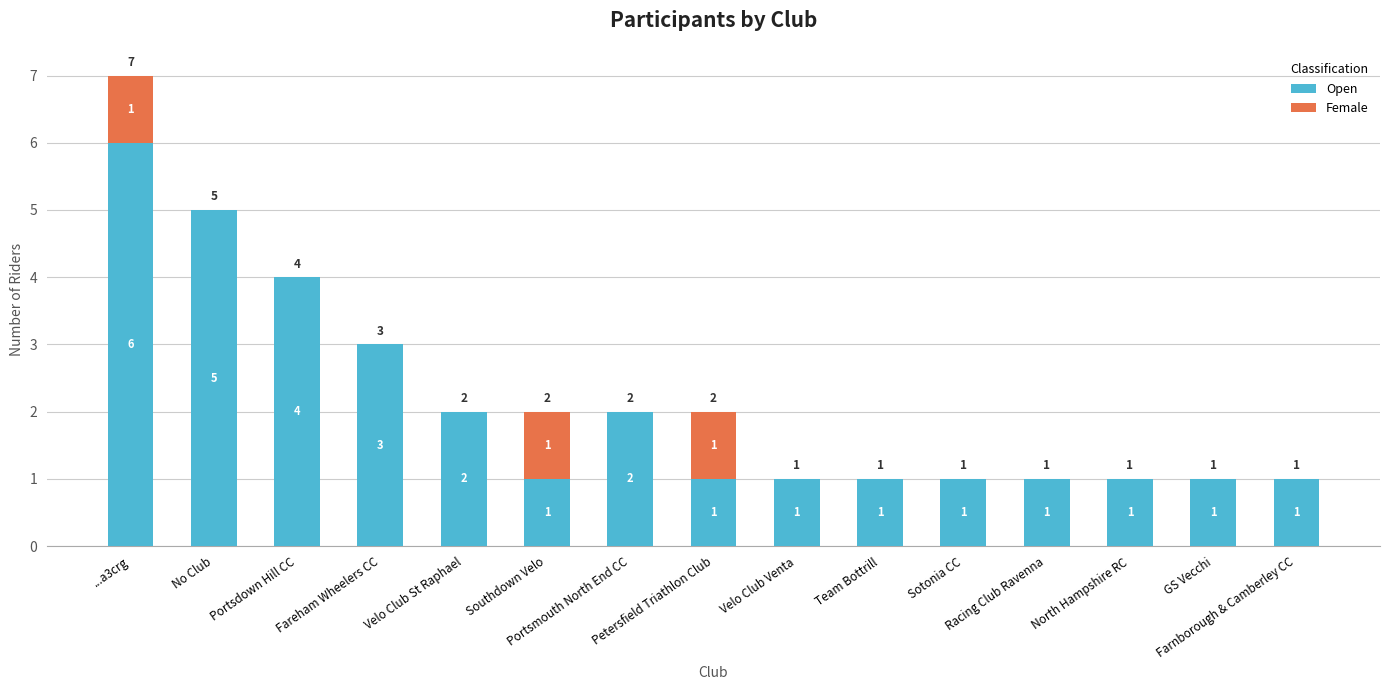

What is the maximum value for Open?

6